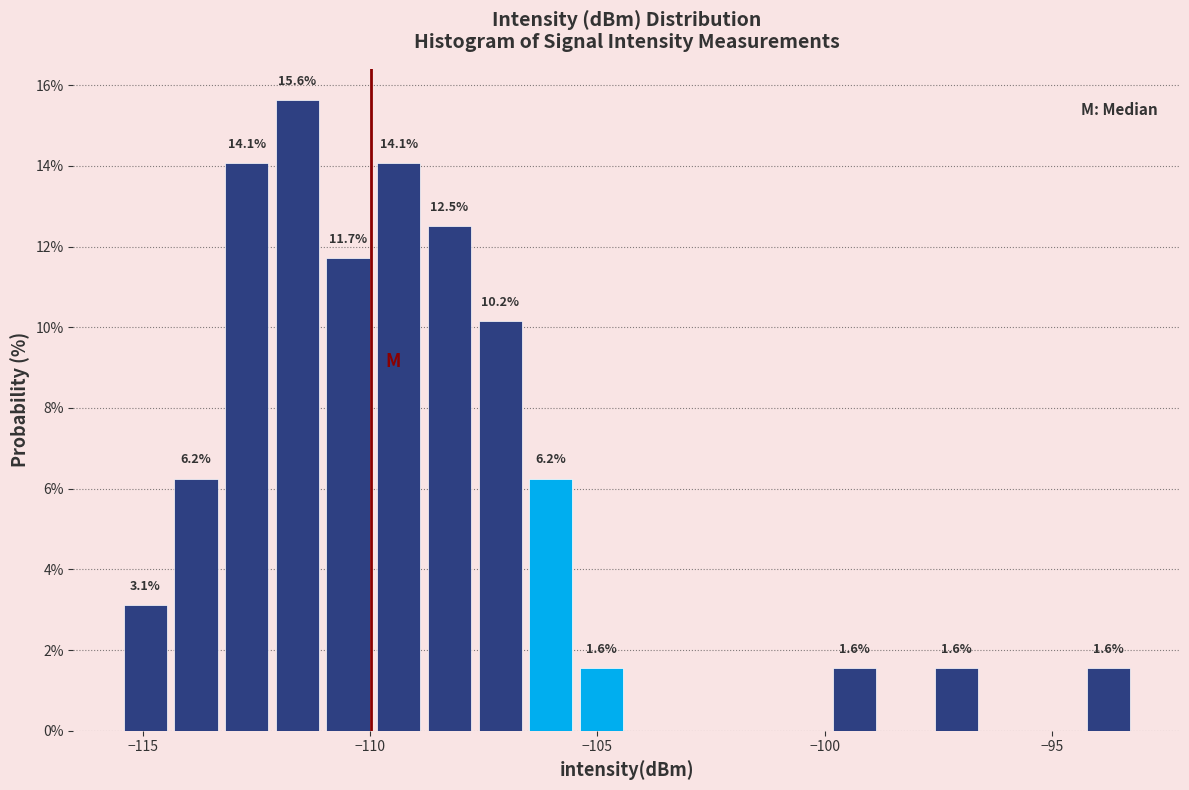

Read against the x-axis, roughly where is the centre of the tallest bar?

-111.5